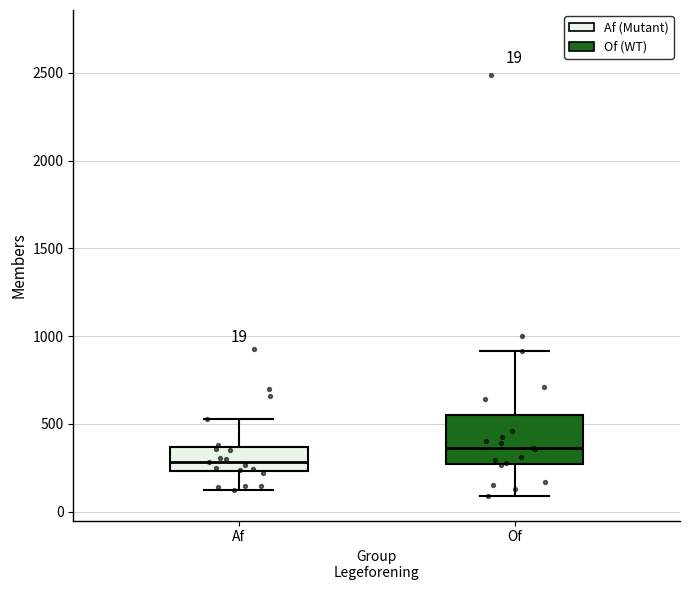

Which box is the tallest, from its lower edge to its upper edge?

Of